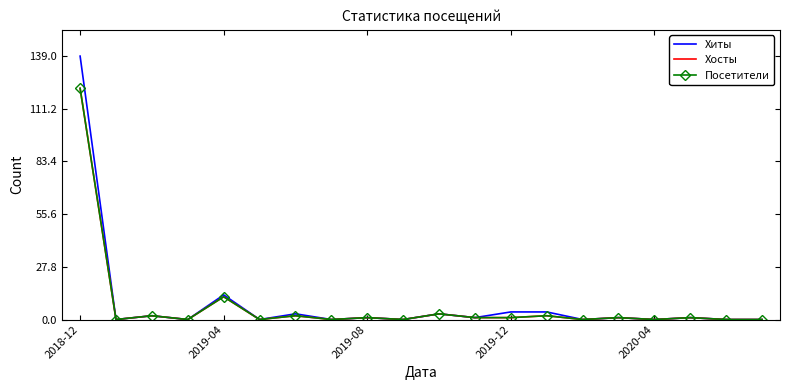

How many interior local peaks does the Хосты series have?

8